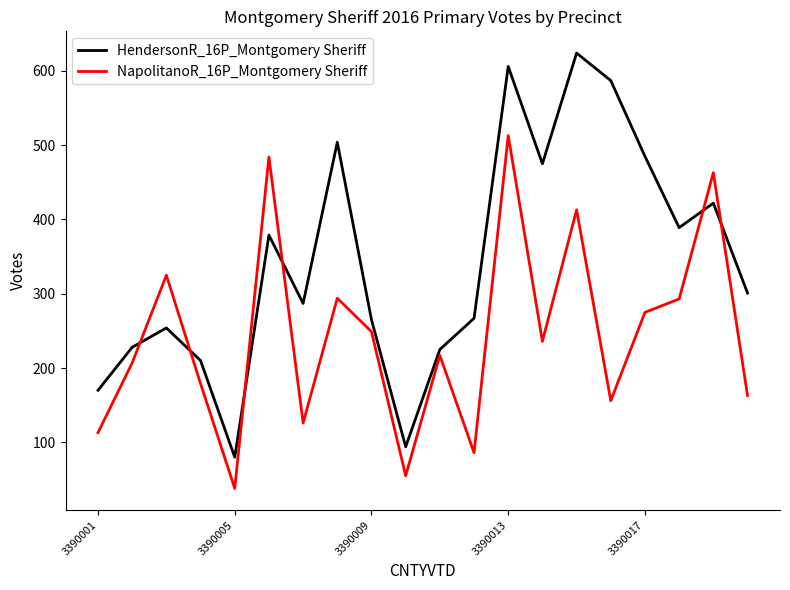

How many times do NapolitanoR_16P_Montgomery Sheriff and HendersonR_16P_Montgomery Sheriff cross each other?

6